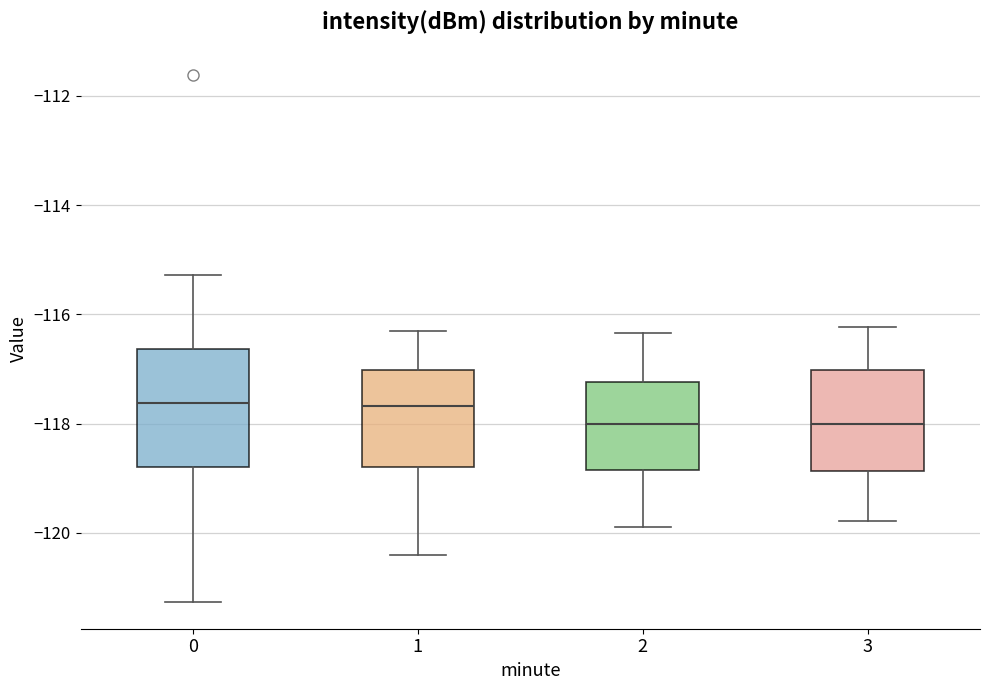

Comparing the boxes themselves (not the whiskers), which one is the tallest?

0